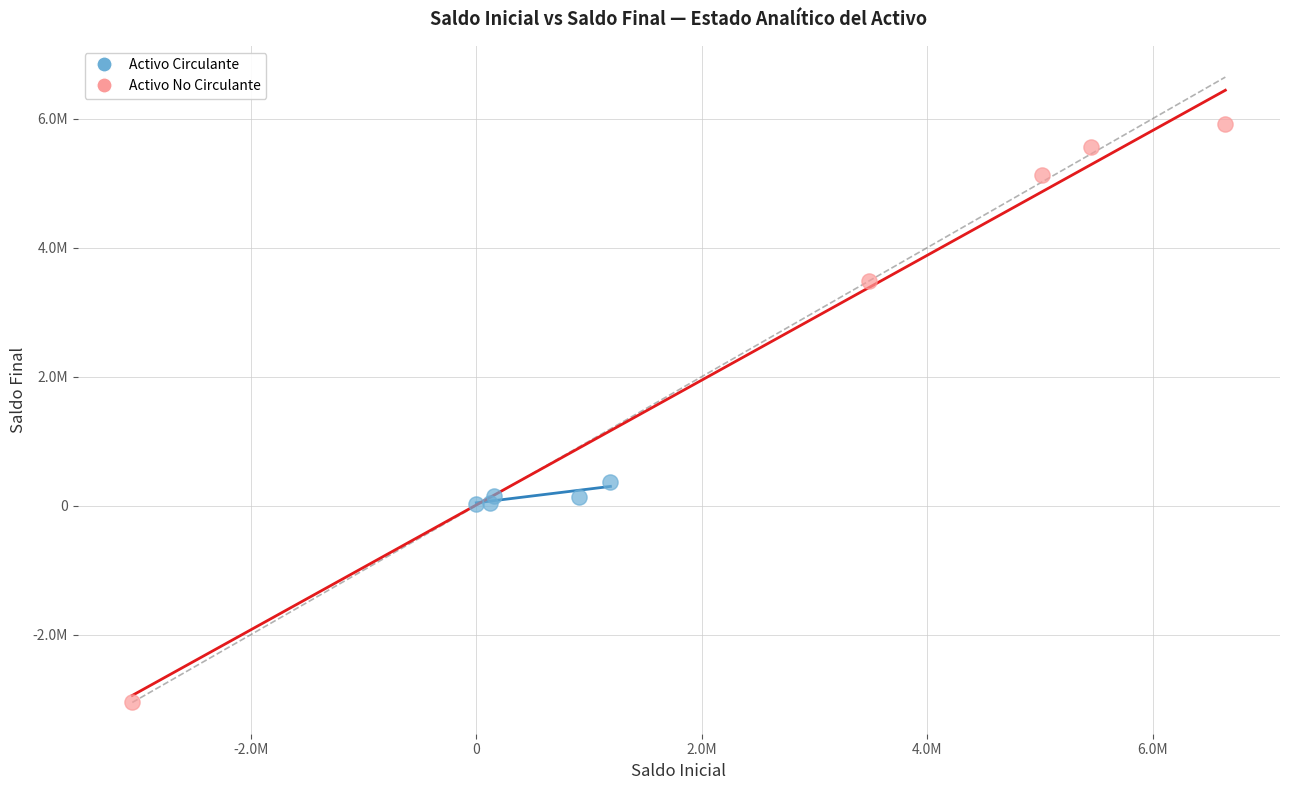

What are all the series names shown in the legend?

Activo Circulante, Activo No Circulante